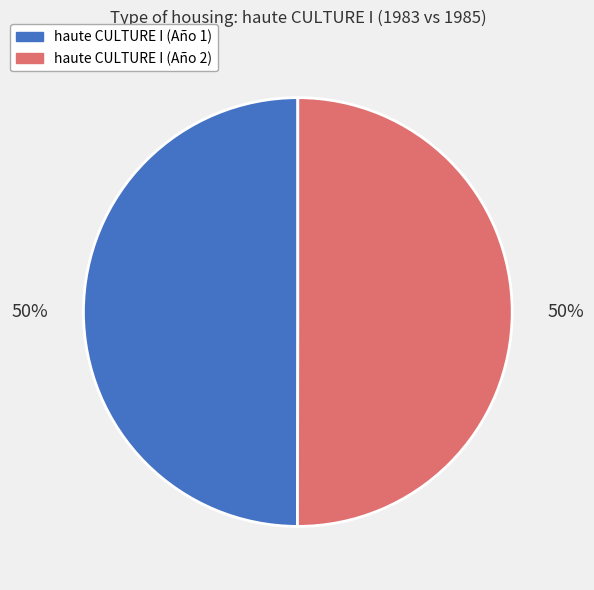

The haute CULTURE I (Año 2) slice represents 50% of the pie. True or false?

True